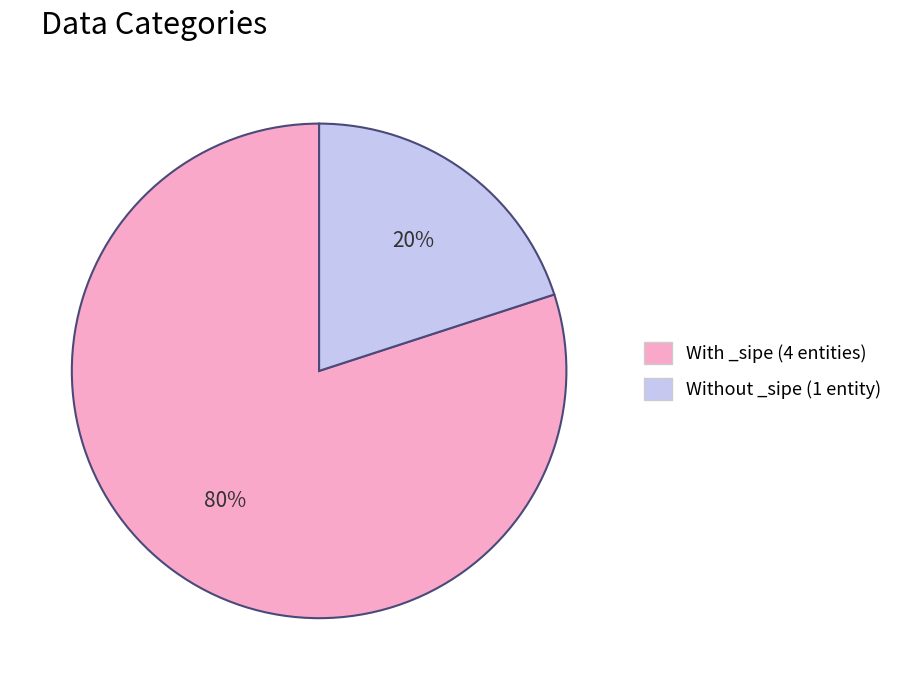

The Without _sipe (1 entity) slice represents 20% of the pie. True or false?

True